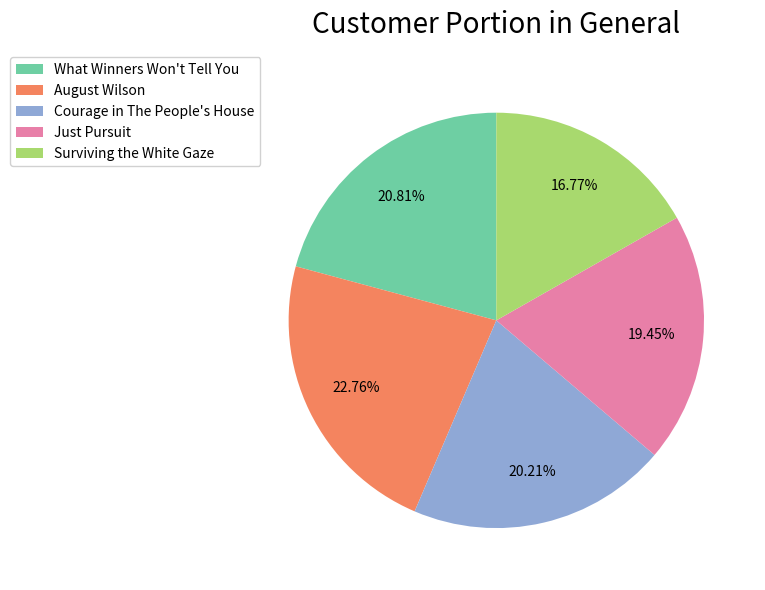

Count the number of slices in the pie.

5